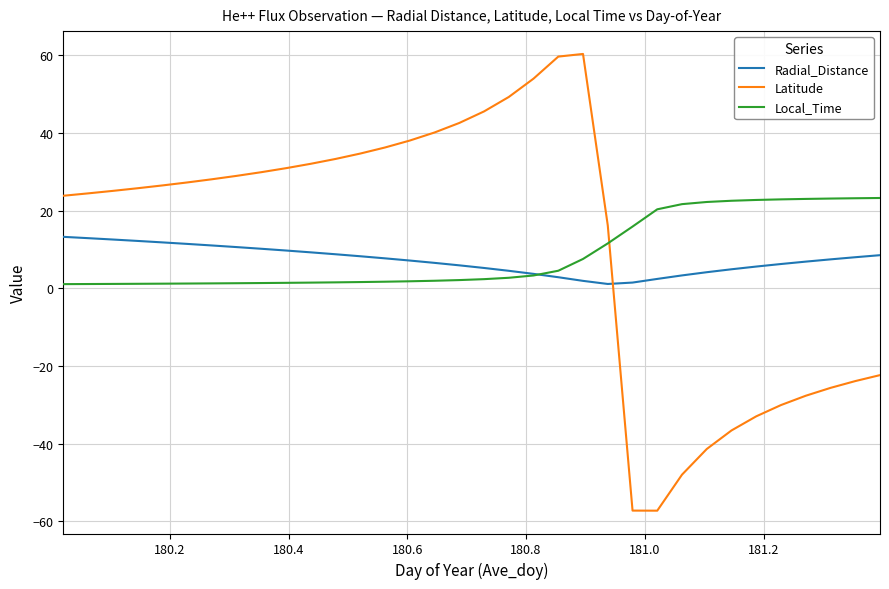

True or false: Latitude and Radial_Distance intersect in this chart.

True